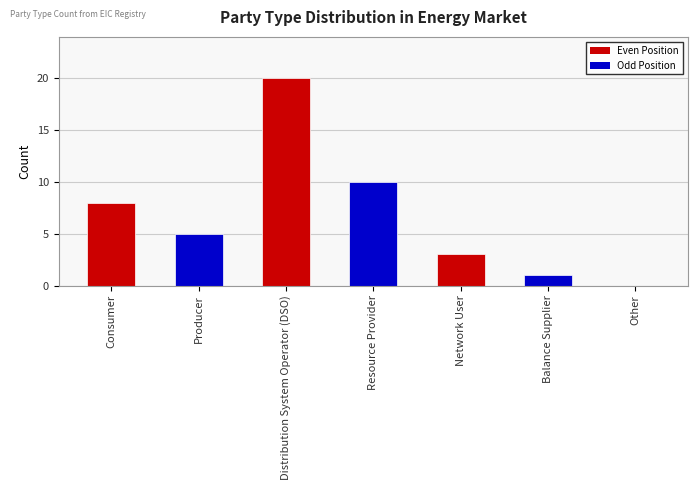

What is the ratio of the value at Balance Supplier to the value at Distribution System Operator (DSO)?

0.1